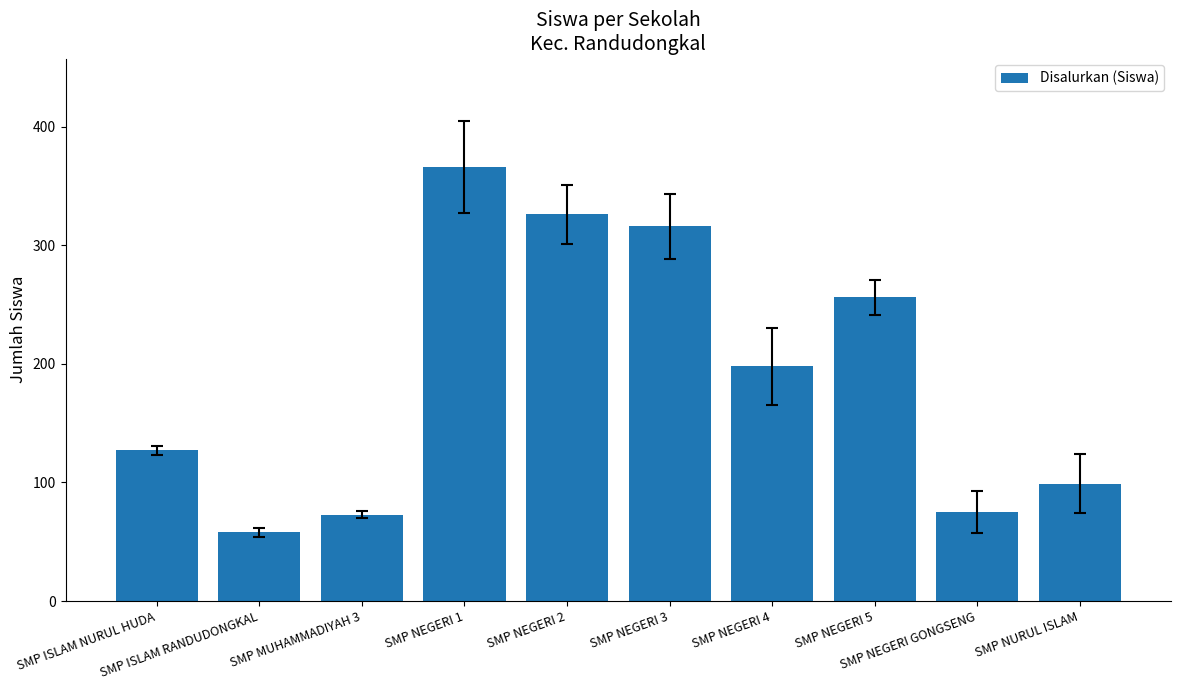

Which has a higher value, SMP ISLAM NURUL HUDA or SMP NEGERI 4?

SMP NEGERI 4